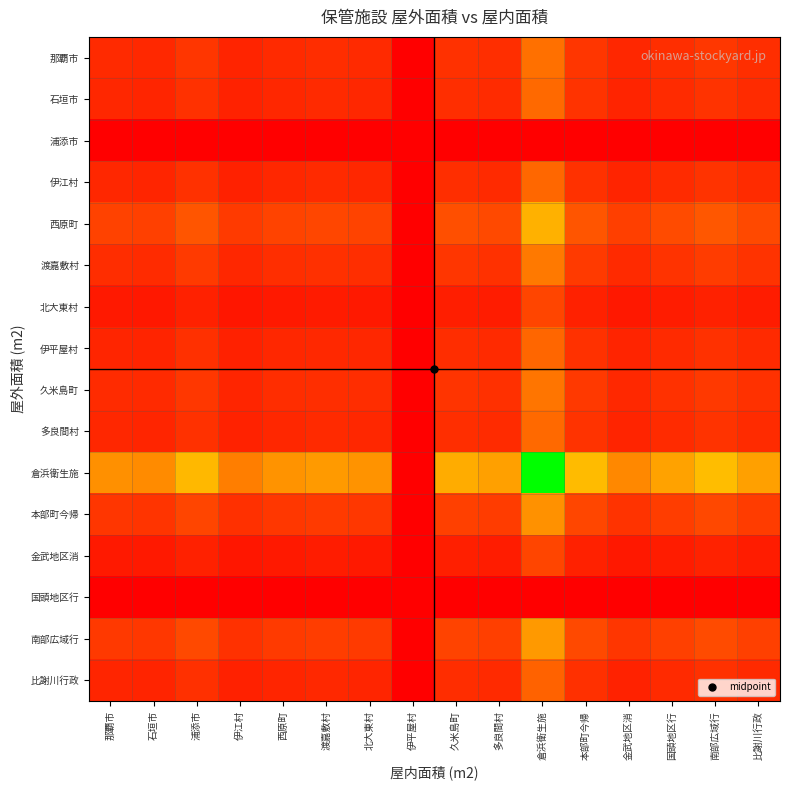

Which series has the largest range (max minus min)?

倉浜衛生施